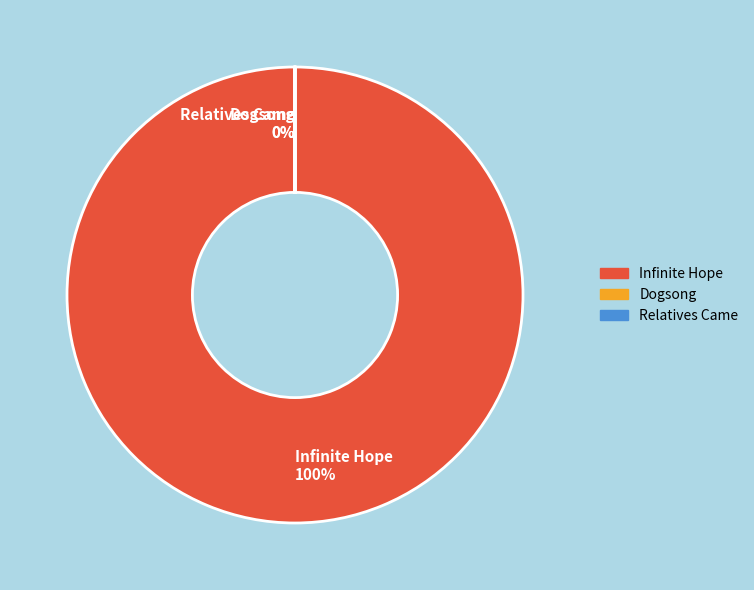

How many slices are in this pie chart?

3